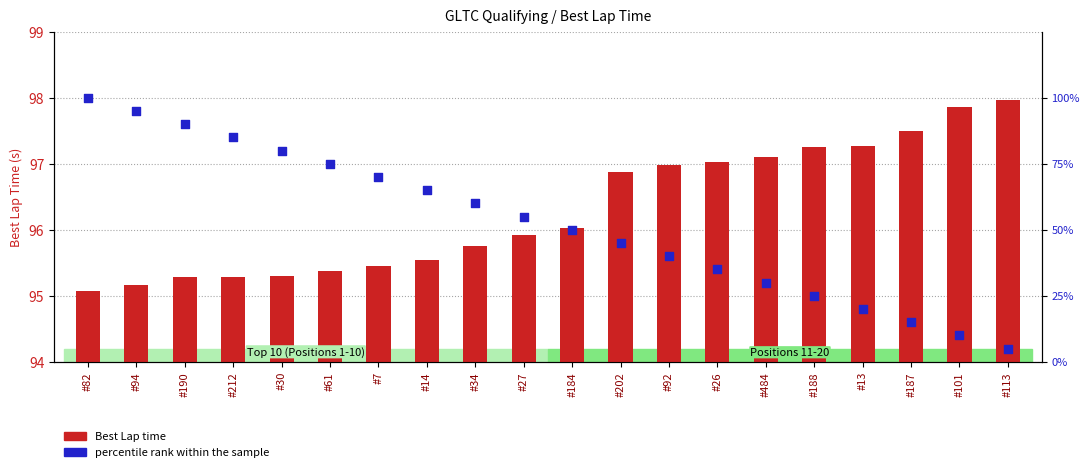

Which series has the largest Y range (max minus min)?

percentile rank within the sample